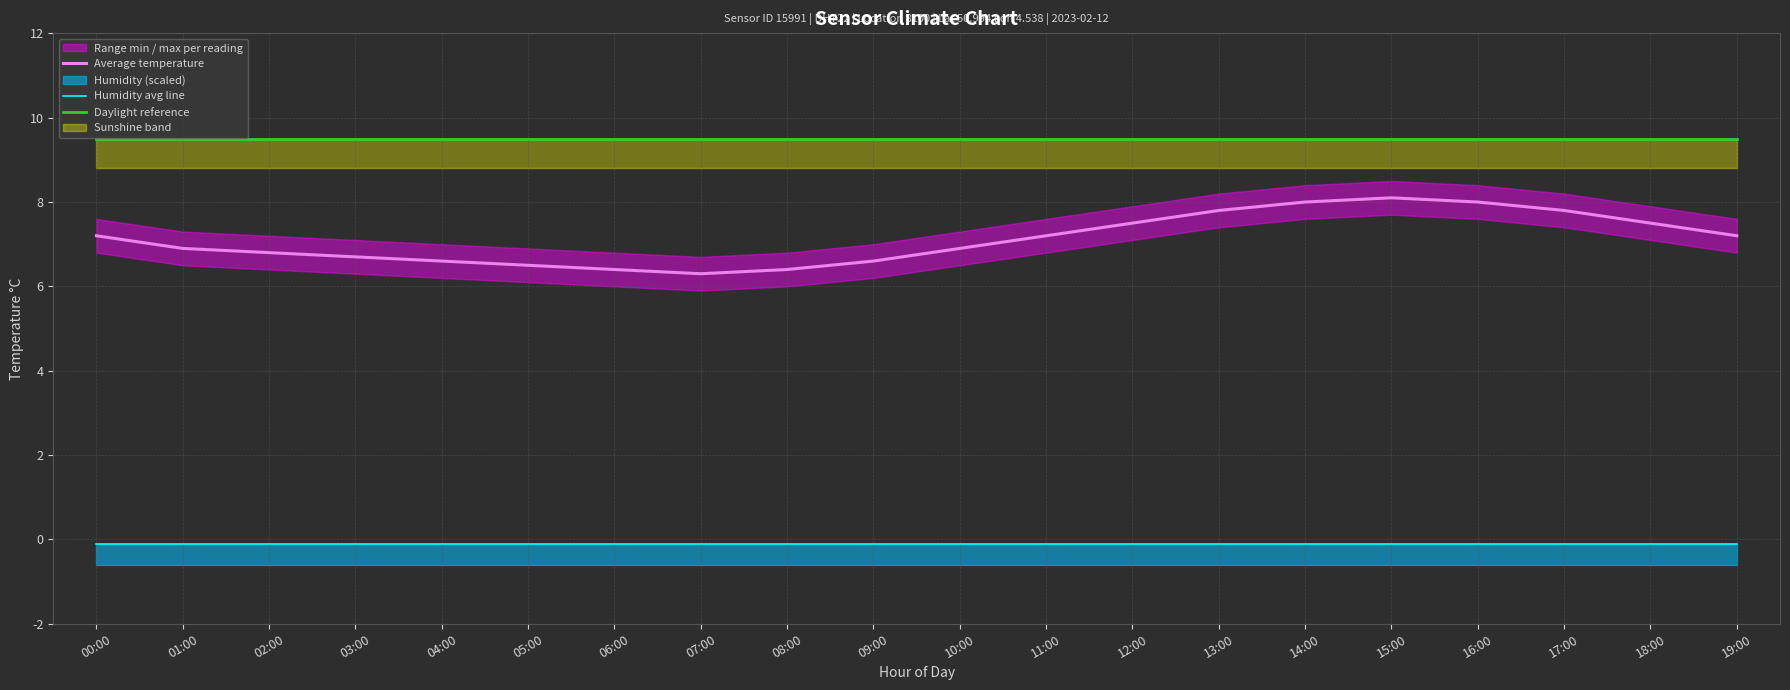

Count the number of categories in the chart.

20